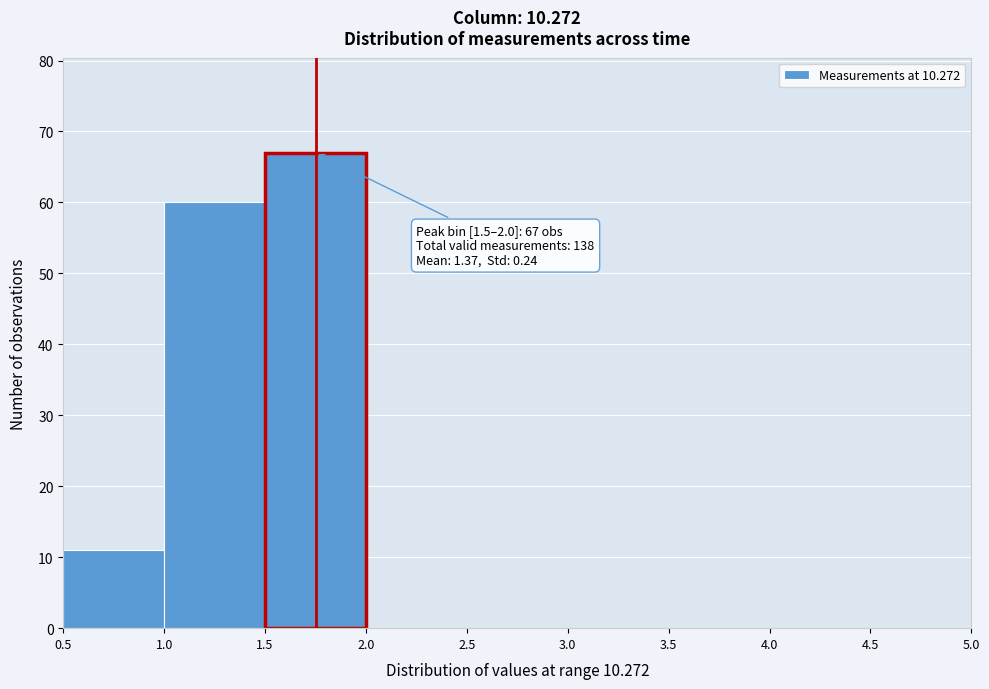

Over which range of the x-axis is the bar tallest?

1.5 to 2.0